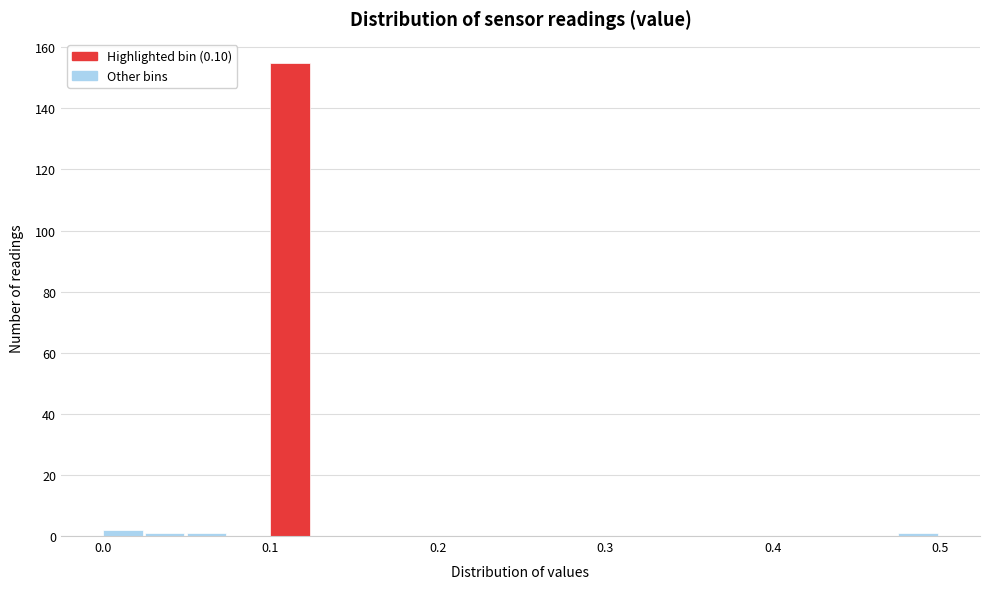

Read against the x-axis, roughly where is the centre of the tallest bar?

0.11